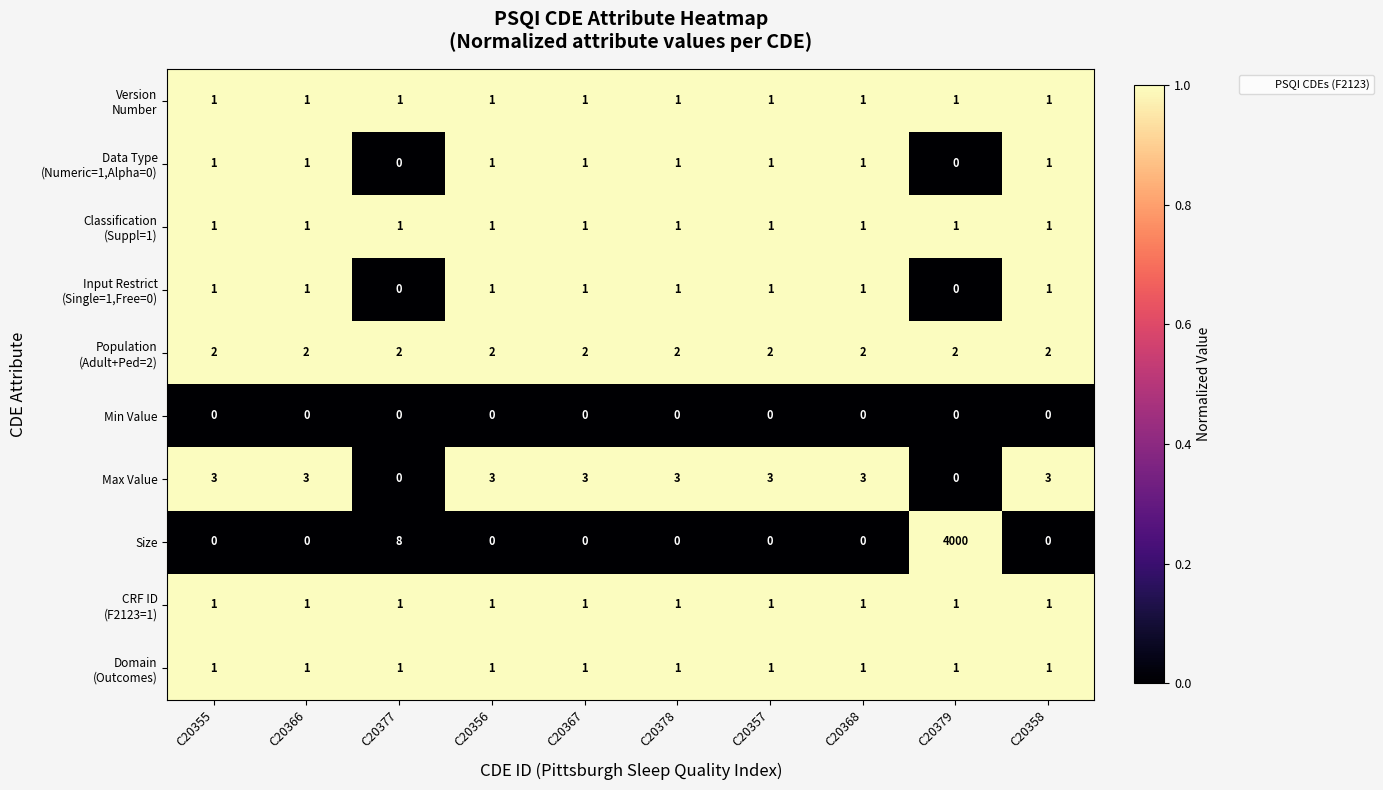

Is it true that Min Value equals 0 at C20358?

True